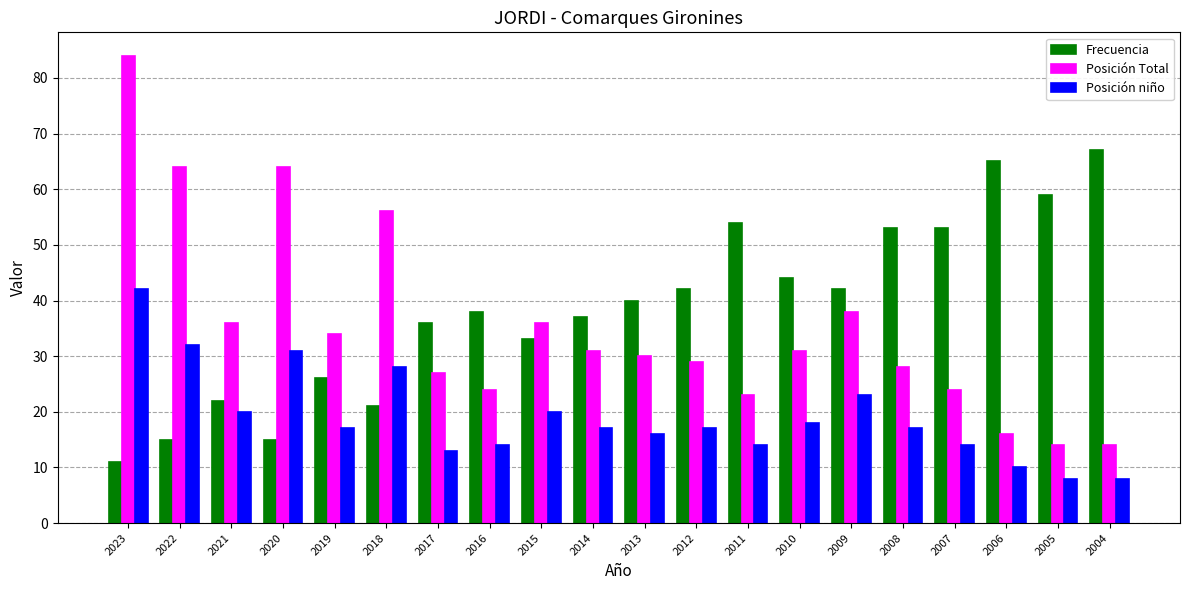

What is the difference between the Posición Total values at 2015 and 2016?

12